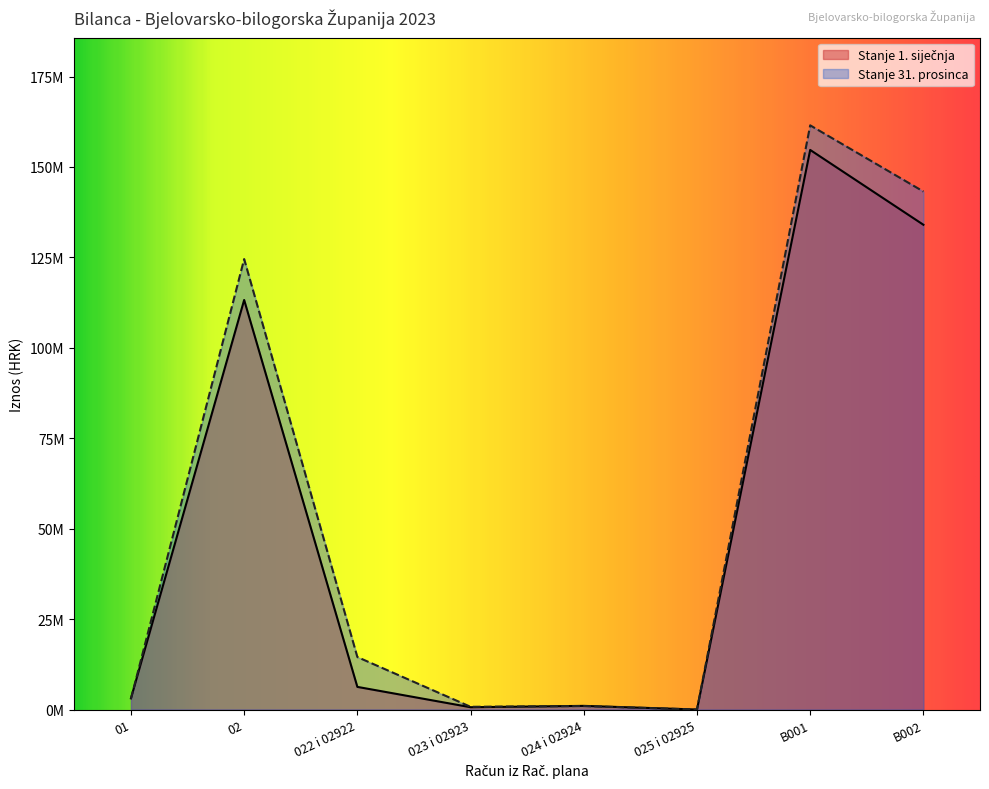

True or false: Stanje 1. siječnja and Stanje 31. prosinca cross at least once.

True